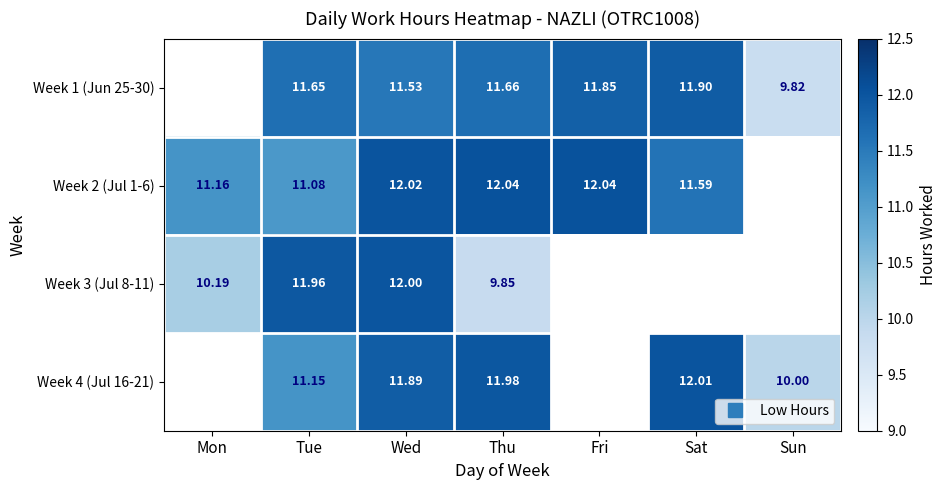

At which category is the sum across all series the highest?

Wed